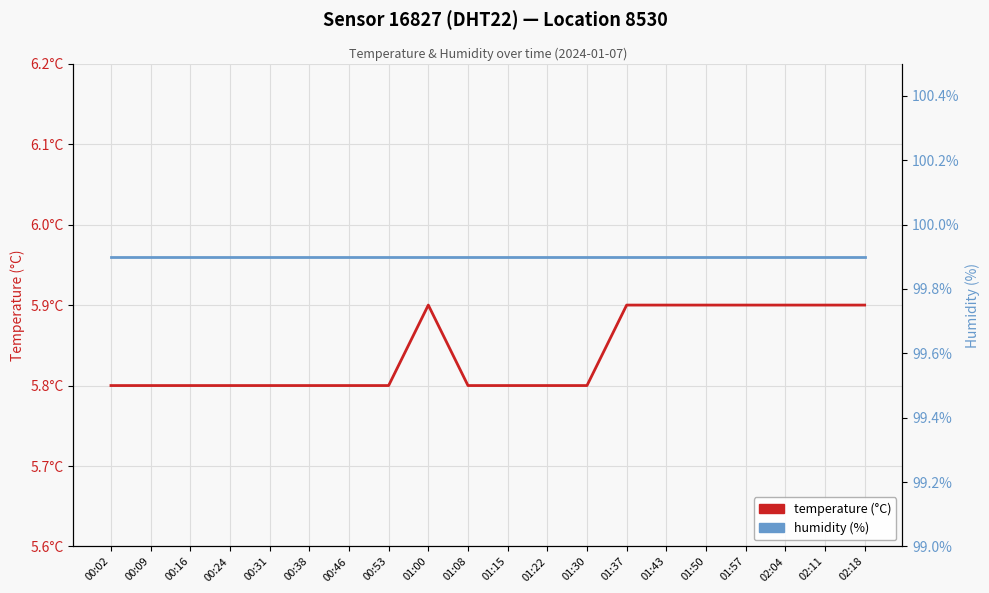

Reading left to right, list all the values displayed in this chart.

temperature: 00:02=5.8	00:09=5.8	00:16=5.8	00:24=5.8	00:31=5.8	00:38=5.8	00:46=5.8	00:53=5.8	01:00=5.9	01:08=5.8	01:15=5.8	01:22=5.8	01:30=5.8	01:37=5.9	01:43=5.9	01:50=5.9	01:57=5.9	02:04=5.9	02:11=5.9	02:18=5.9
humidity: 00:02=99.9	00:09=99.9	00:16=99.9	00:24=99.9	00:31=99.9	00:38=99.9	00:46=99.9	00:53=99.9	01:00=99.9	01:08=99.9	01:15=99.9	01:22=99.9	01:30=99.9	01:37=99.9	01:43=99.9	01:50=99.9	01:57=99.9	02:04=99.9	02:11=99.9	02:18=99.9